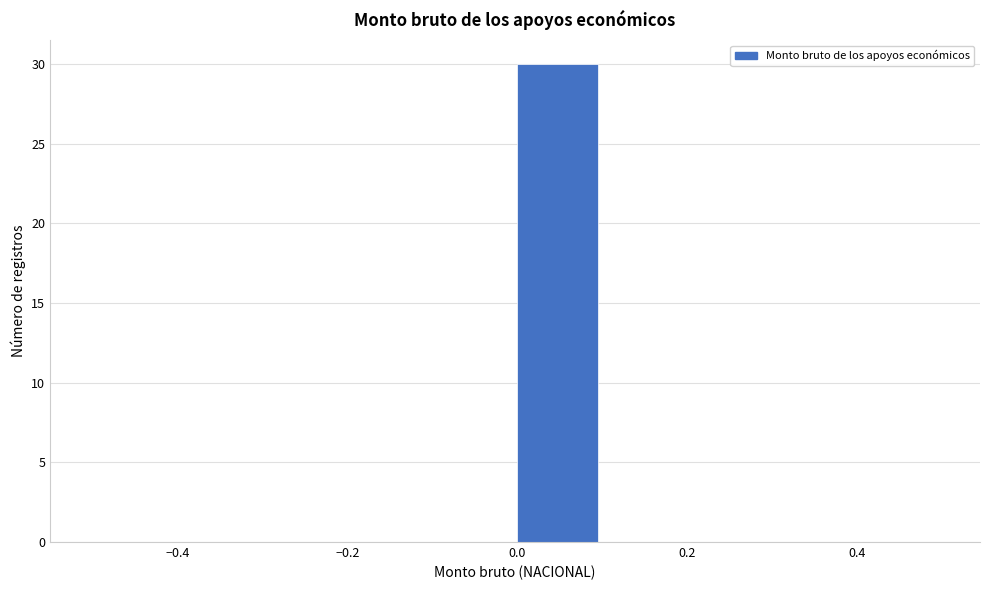

Reading left to right, list every bar in this chart as the range it spans on the x-axis followed by its height. The values are not printed on the chart, so give them approximately, as read against the axis.

-0.5 to -0.4: 0
-0.4 to -0.3: 0
-0.3 to -0.2: 0
-0.2 to -0.1: 0
-0.1 to 0.0: 0
0.0 to 0.1: 30
0.1 to 0.2: 0
0.2 to 0.3: 0
0.3 to 0.4: 0
0.4 to 0.5: 0